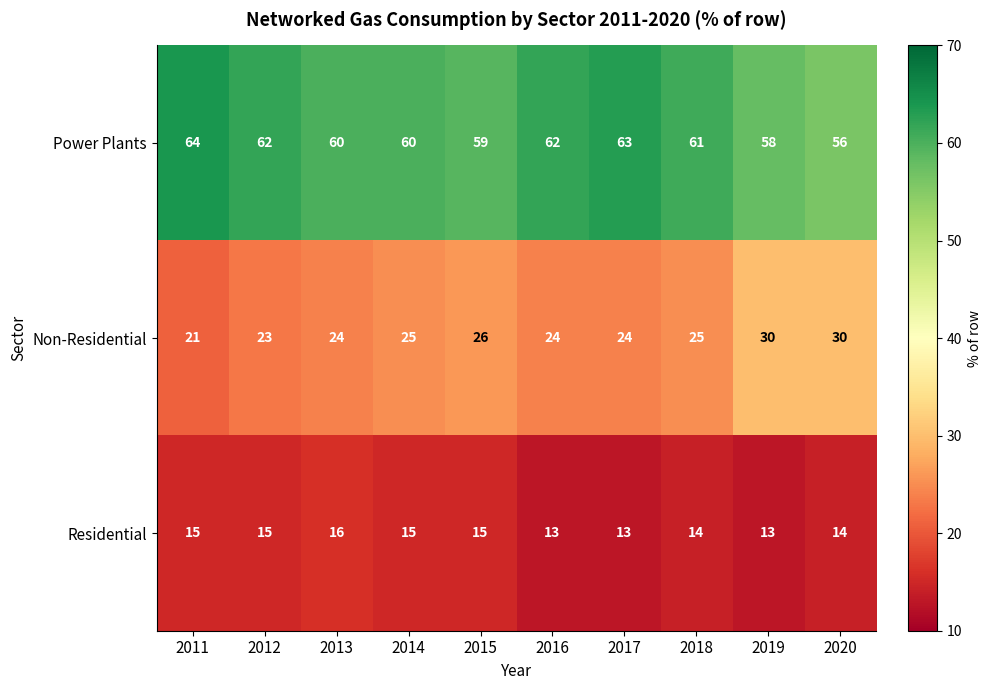

Which series has the largest total across all categories?

Power Plants